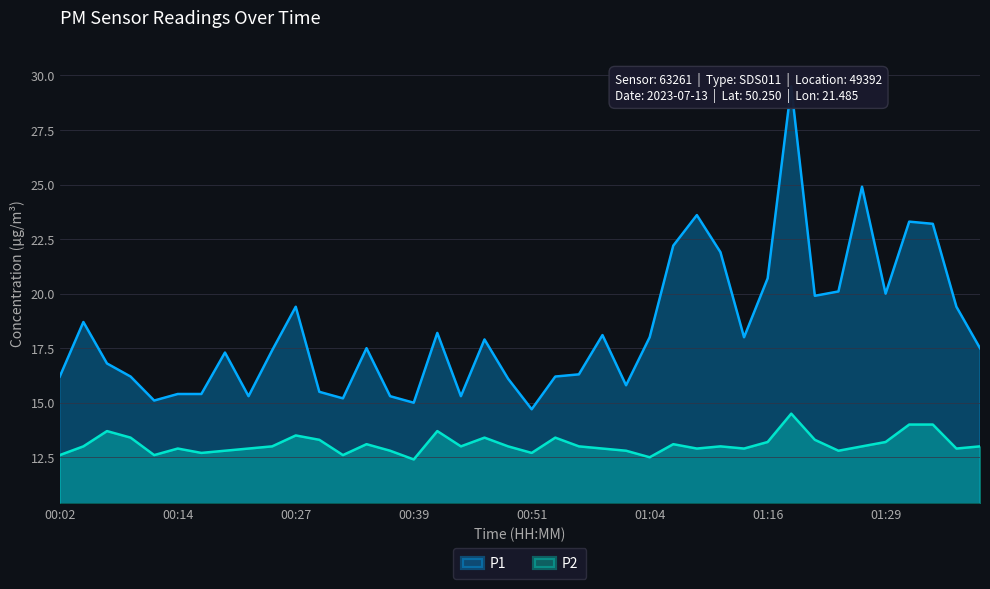

True or false: P1 and P2 cross at least once.

False